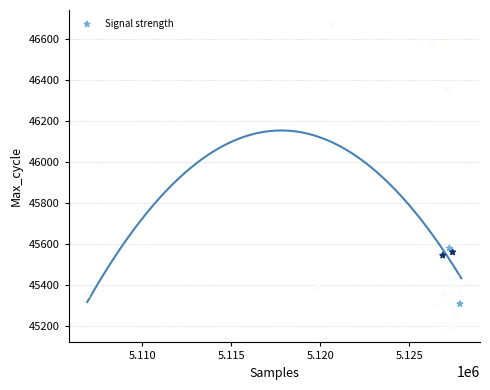

What is the range of Y values (max minus min)?

1475